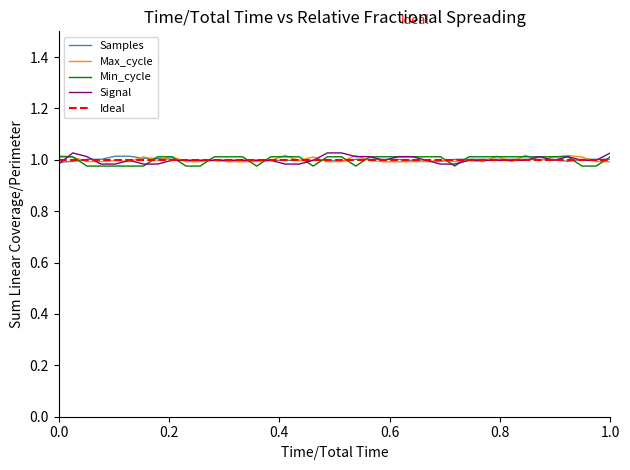

At which label does Min_cycle reach its minimum?

0.4